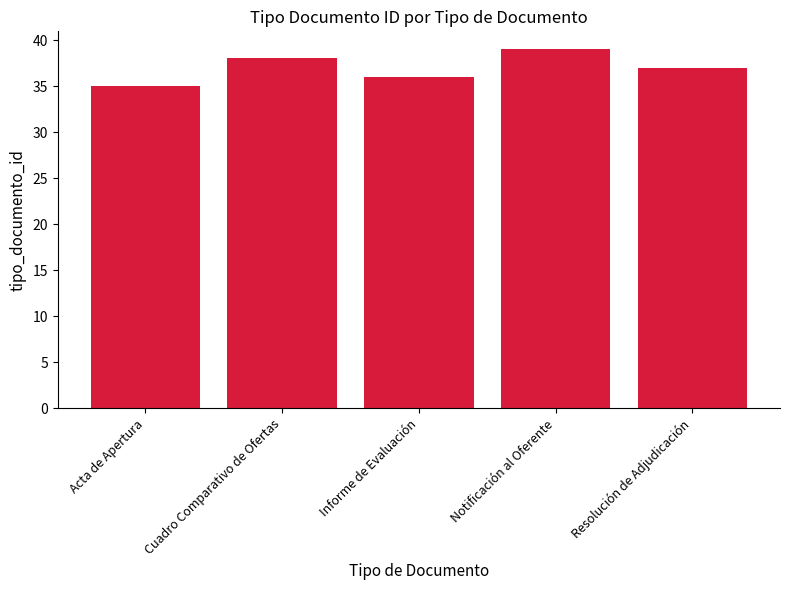

Where does the data first go above 37?

Cuadro Comparativo de Ofertas